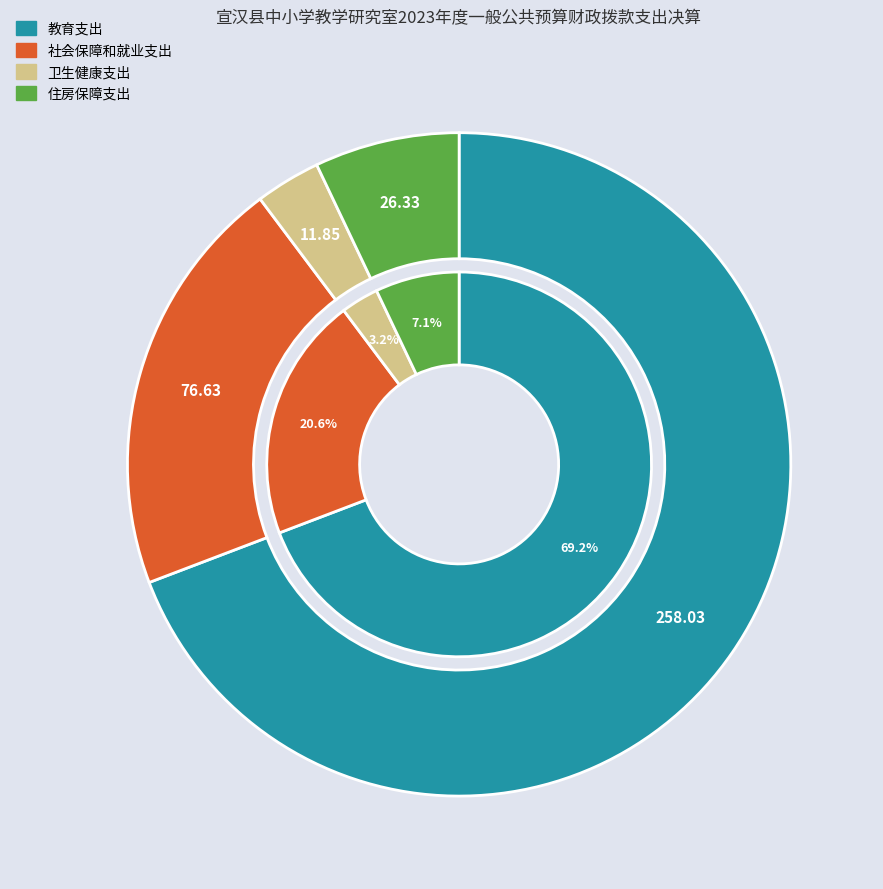

What is the change in value from 社会保障和就业支出 to 卫生健康支出?

-64.8